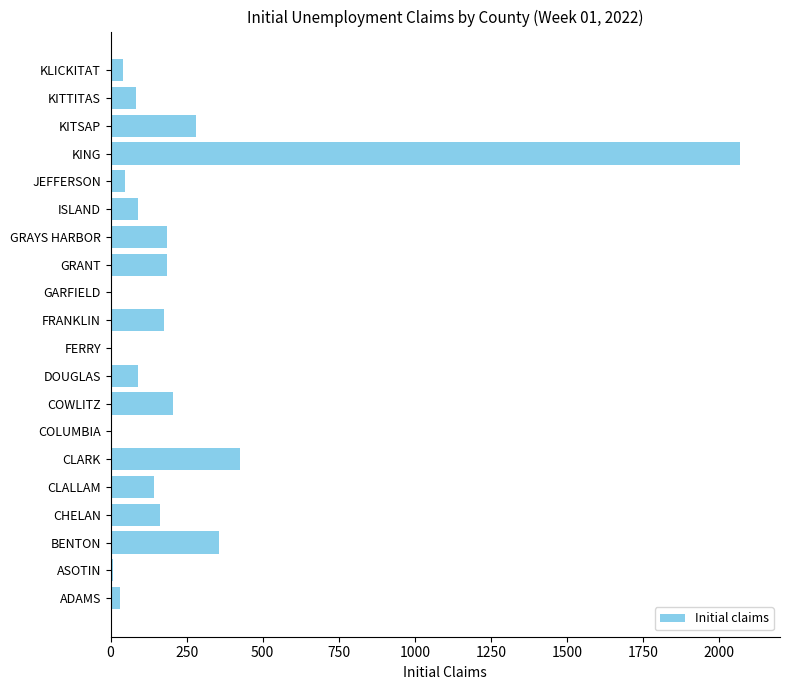

The chart shows a value of 295 at GRANT. True or false?

False